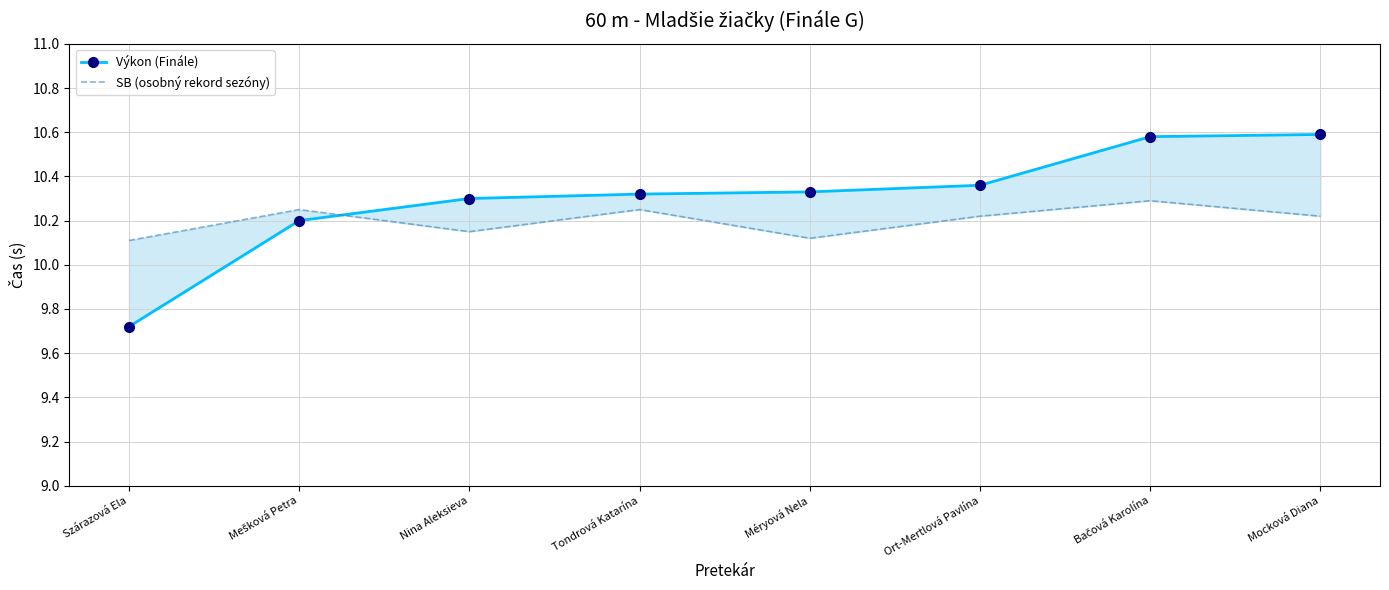

Between Bačová Karolína and Mocková Diana, which is larger?

Mocková Diana